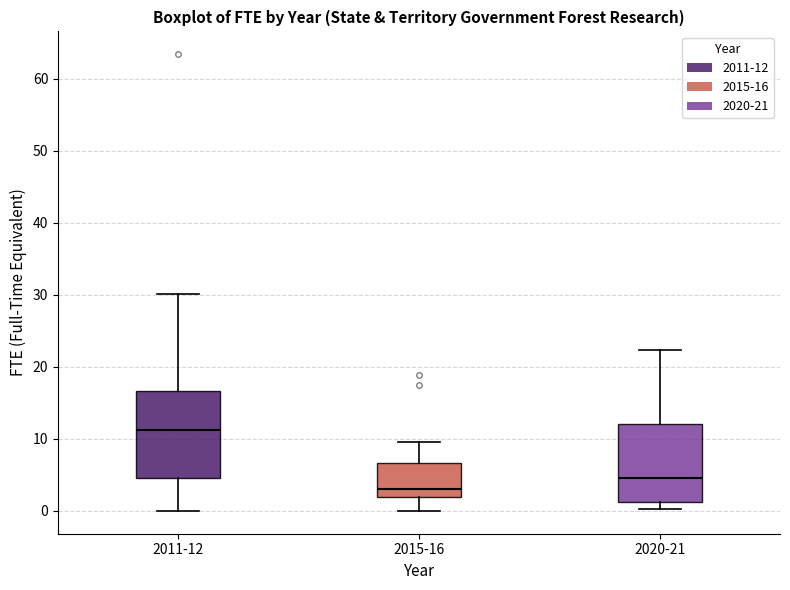

Where is the upper edge of the box for 2020-21 on the y-axis? The values are not printed on the chart, so give them approximately, as read against the axis.

12